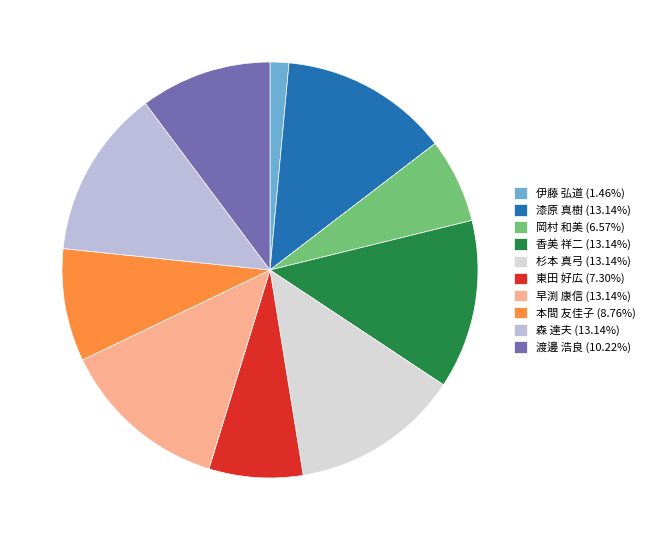

Approximately how many times larger is the value at 東田 好広 compared to 香美 祥二?

0.6